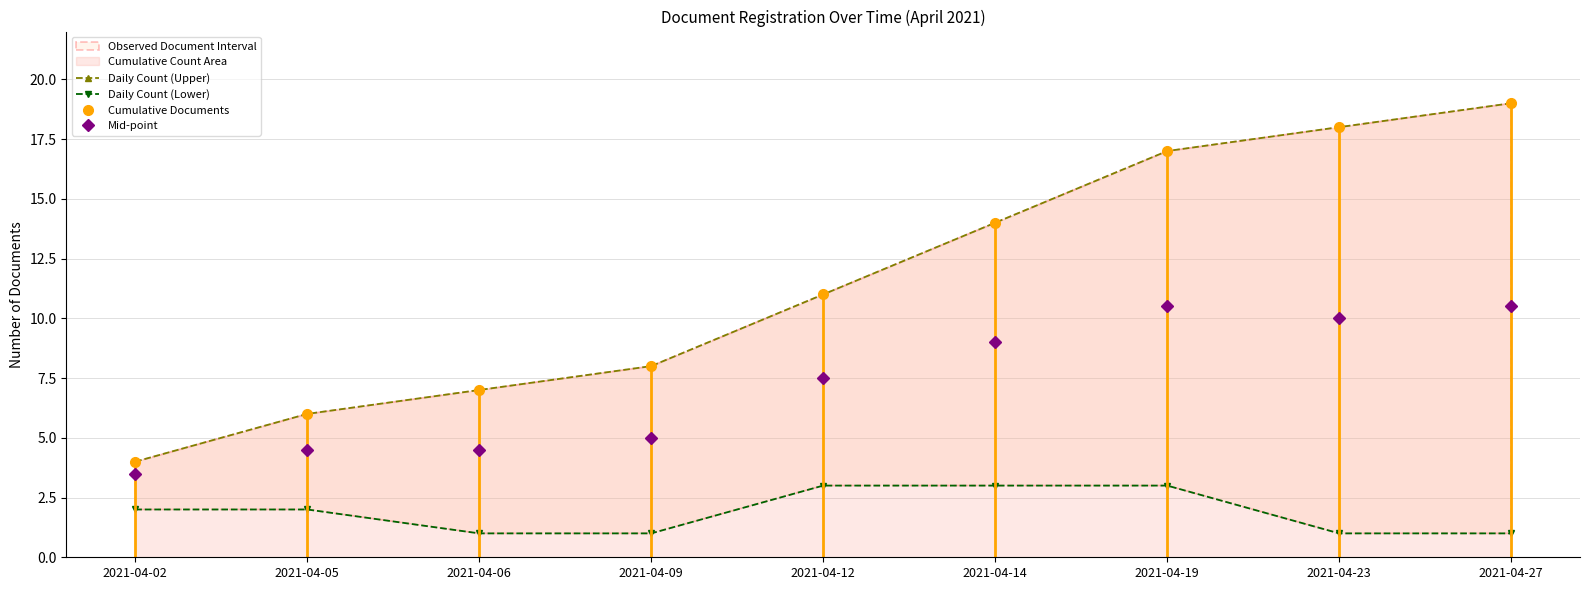

What is the difference between the second highest and second lowest values in the Daily Count (Upper) series?

12